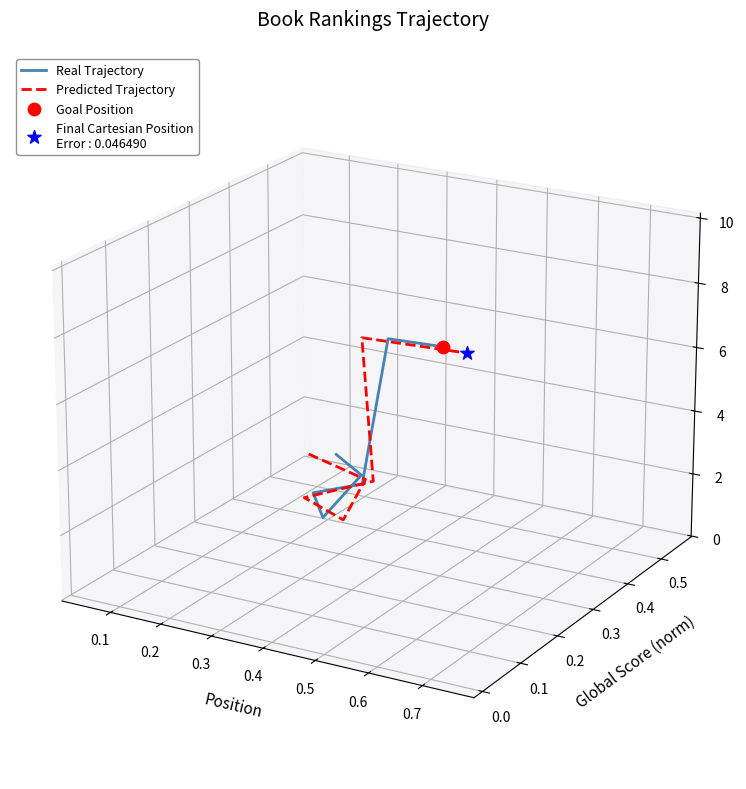

Which series has the largest total across all categories?

Real Trajectory